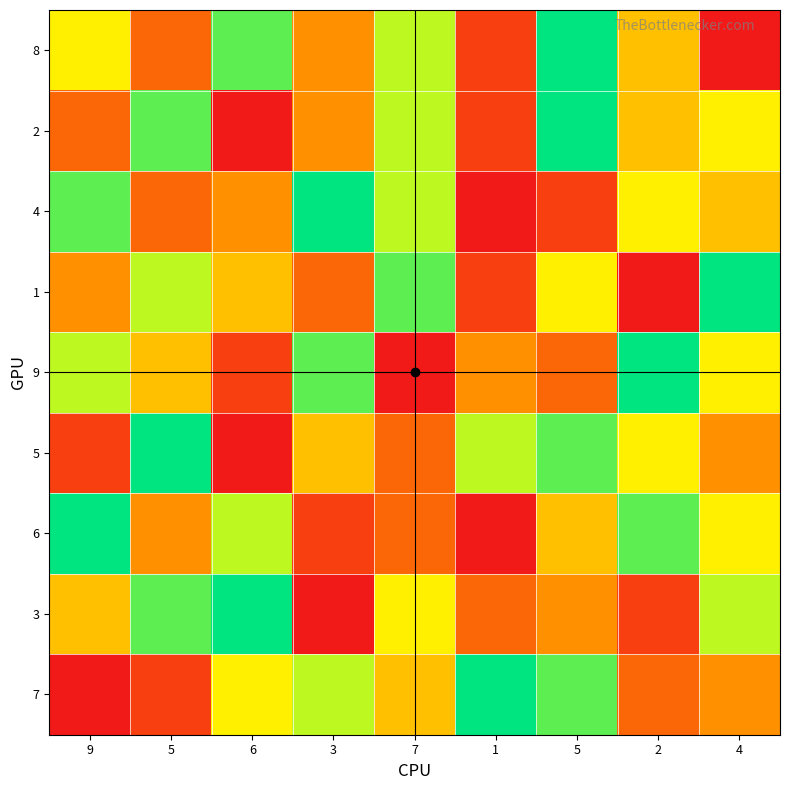

Reading left to right, what are all the values shown in this chart?

8: 9=6	5=3	6=8	3=4	7=7	1=2	5=9	2=5	4=1
2: 9=3	5=8	6=1	3=4	7=7	1=2	5=9	2=5	4=6
4: 9=8	5=3	6=4	3=9	7=7	1=1	5=2	2=6	4=5
1: 9=4	5=7	6=5	3=3	7=8	1=2	5=6	2=1	4=9
9: 9=7	5=5	6=2	3=8	7=1	1=4	5=3	2=9	4=6
5: 9=2	5=9	6=1	3=5	7=3	1=7	5=8	2=6	4=4
6: 9=9	5=4	6=7	3=2	7=3	1=1	5=5	2=8	4=6
3: 9=5	5=8	6=9	3=1	7=6	1=3	5=4	2=2	4=7
7: 9=1	5=2	6=6	3=7	7=5	1=9	5=8	2=3	4=4